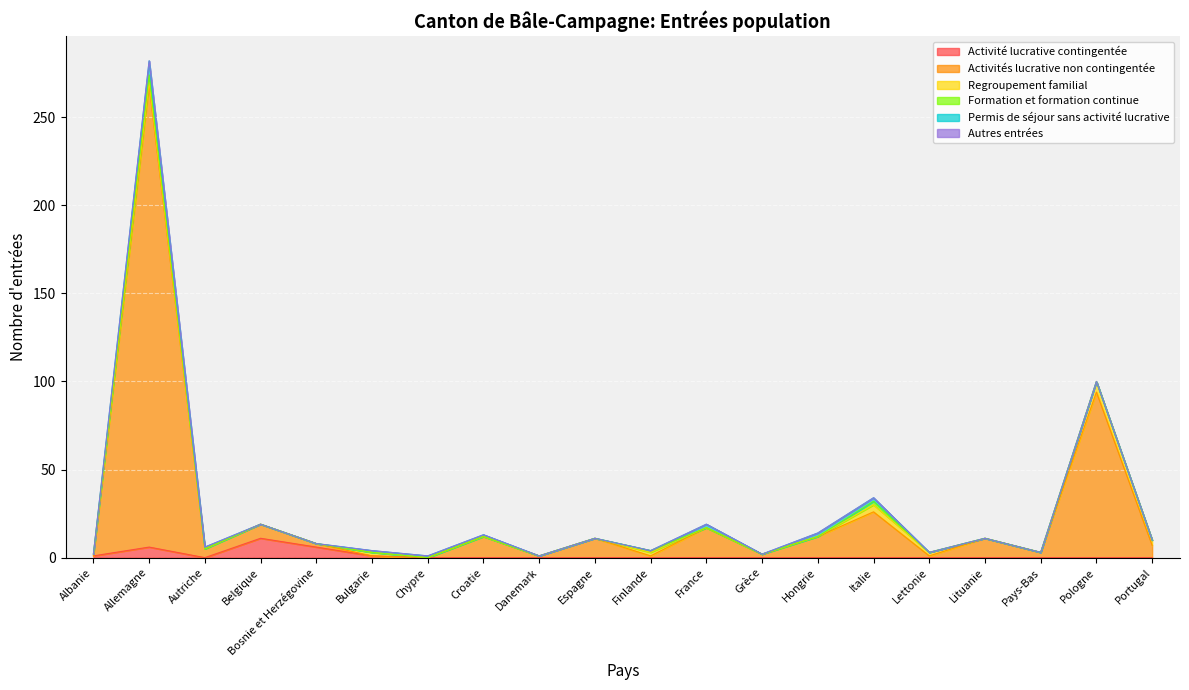

What is the difference between the maximum and minimum values in the Permis de séjour sans activité lucrative series?

8